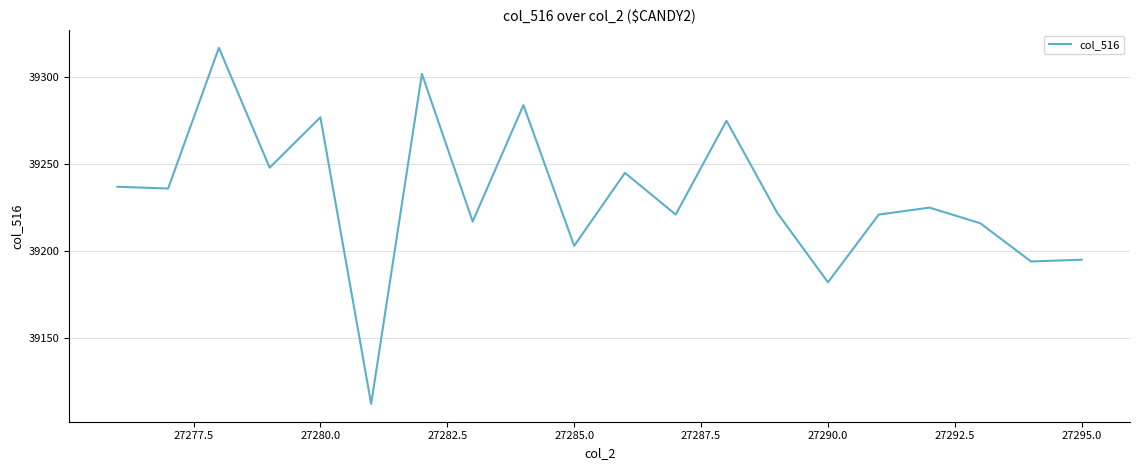

What is the difference between the maximum and minimum values?

205